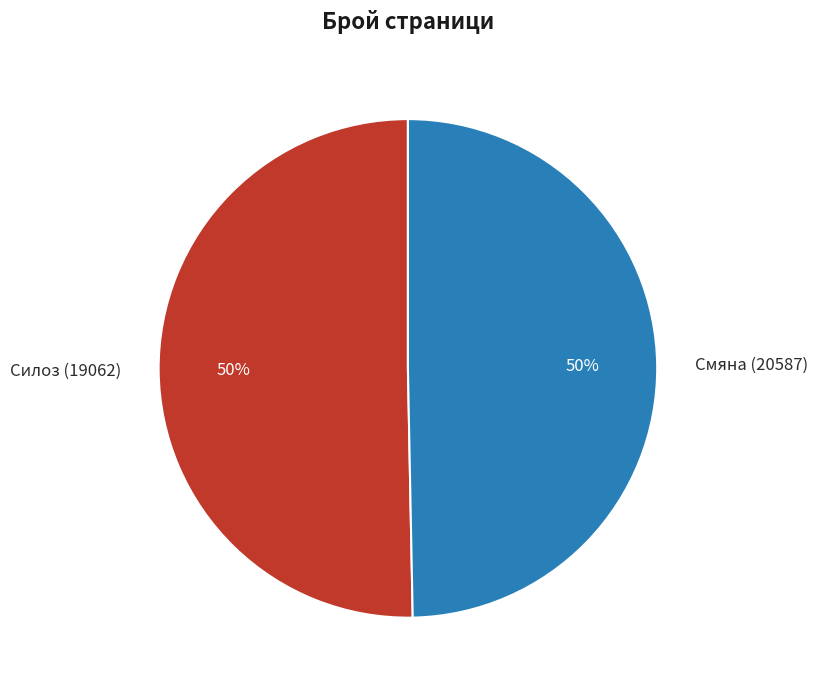

What percentage is the Силоз (19062) slice, to the nearest percent?

50%